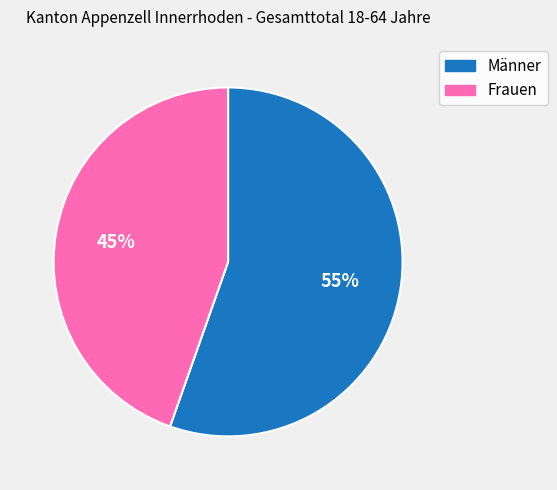

Rank the categories by value from lowest to highest.

Frauen, Männer